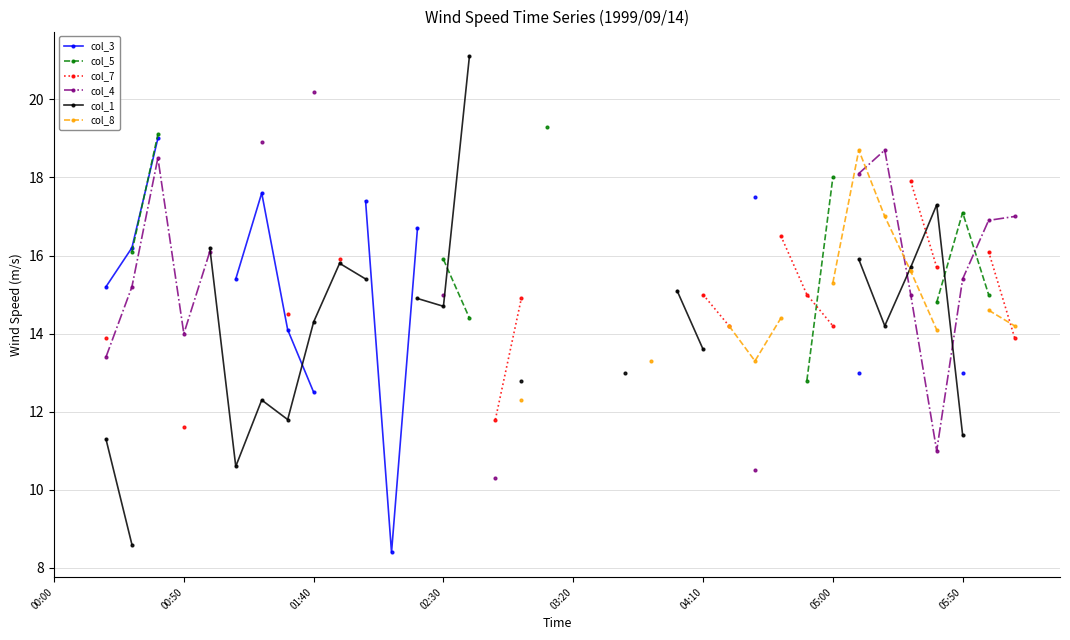

Is the value of col_7 at 34 greater than the value of col_8 at 05:50?

No